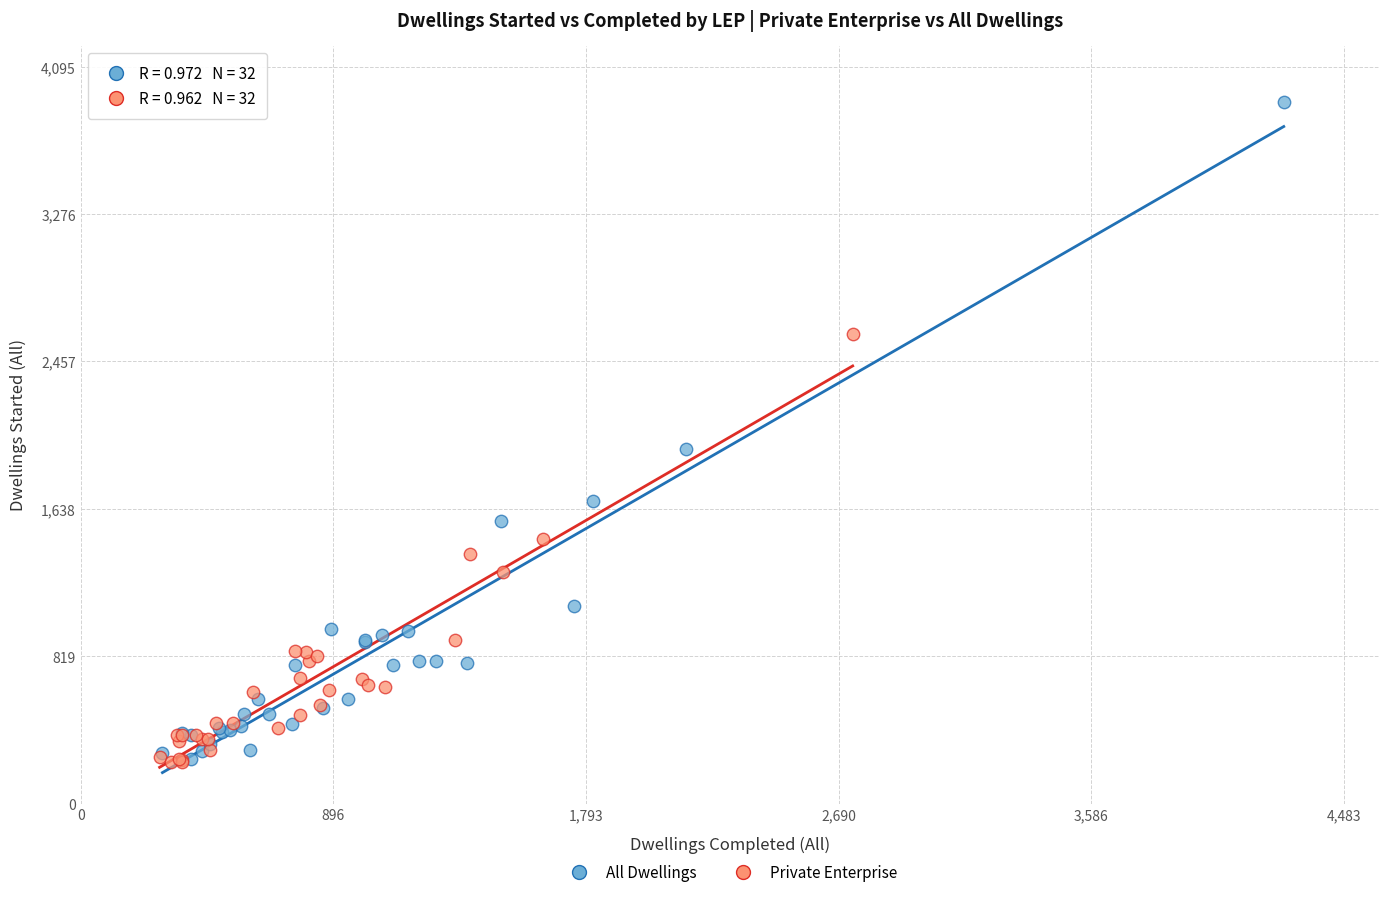

What are all the series names shown in the legend?

All Dwellings, Private Enterprise